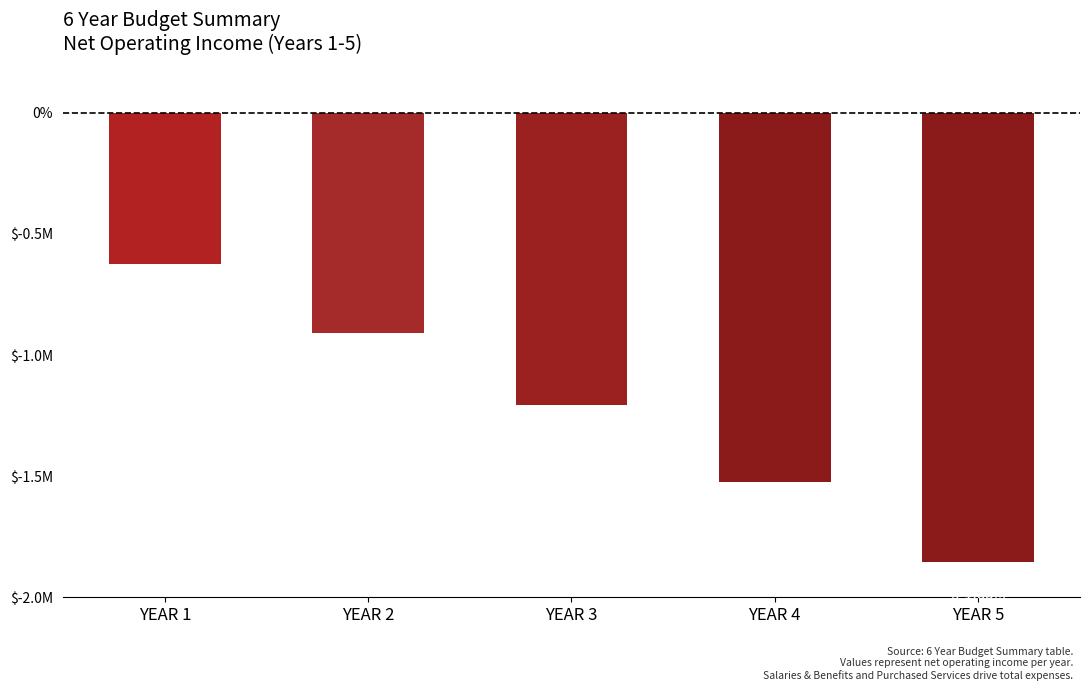

What is the value of the 5th bar from the left?

-1854600.2